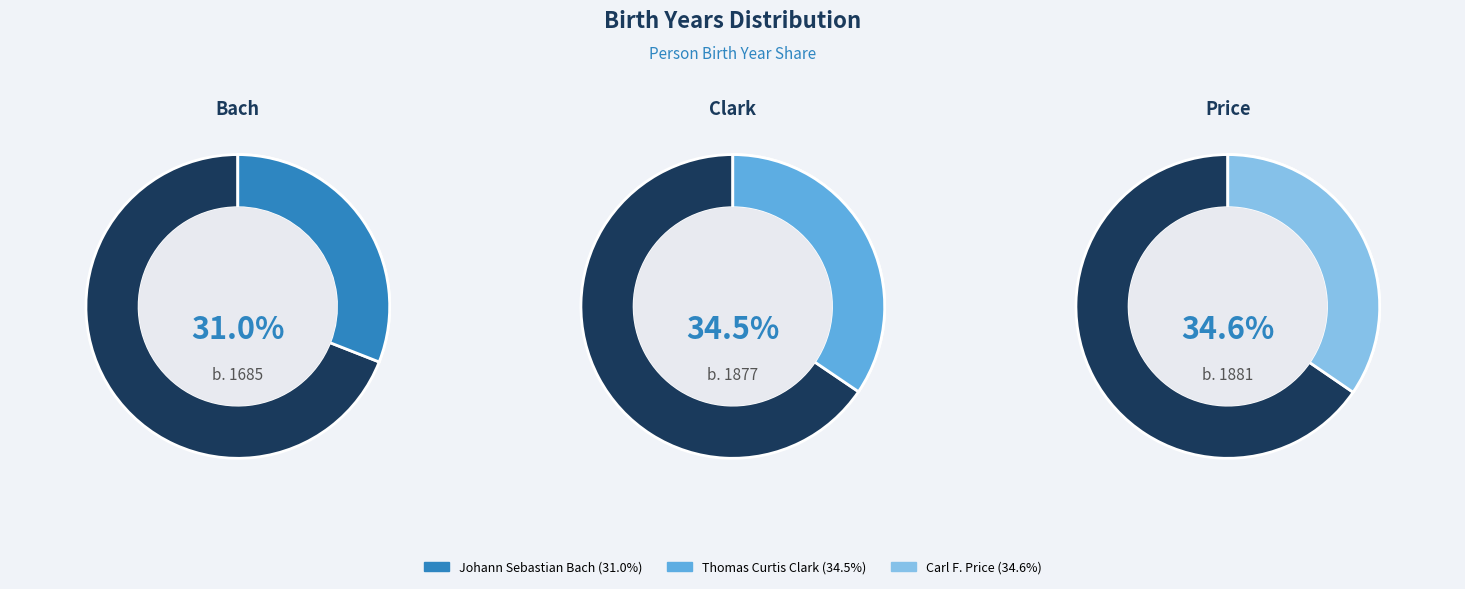

To the nearest percent, what is the difference between the Carl F. Price and Johann Sebastian Bach slice percentages?

4%